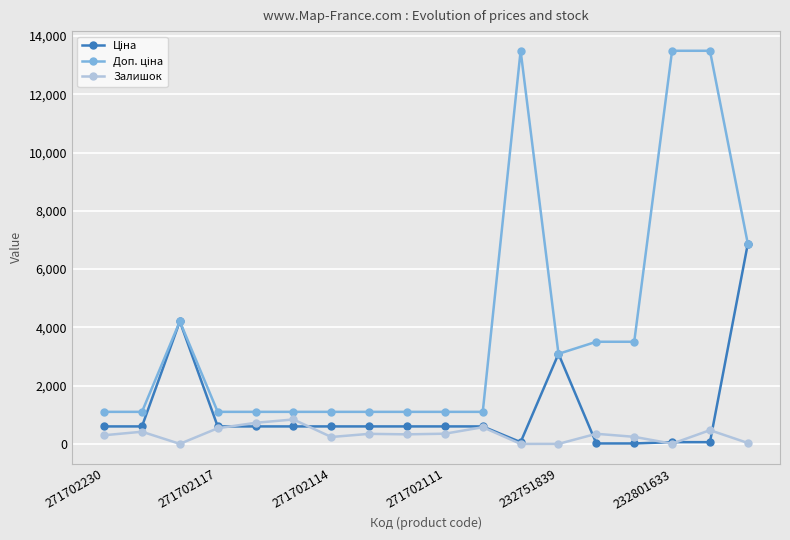

What is the value of the Залишок point at the 14th from the left?

347.0